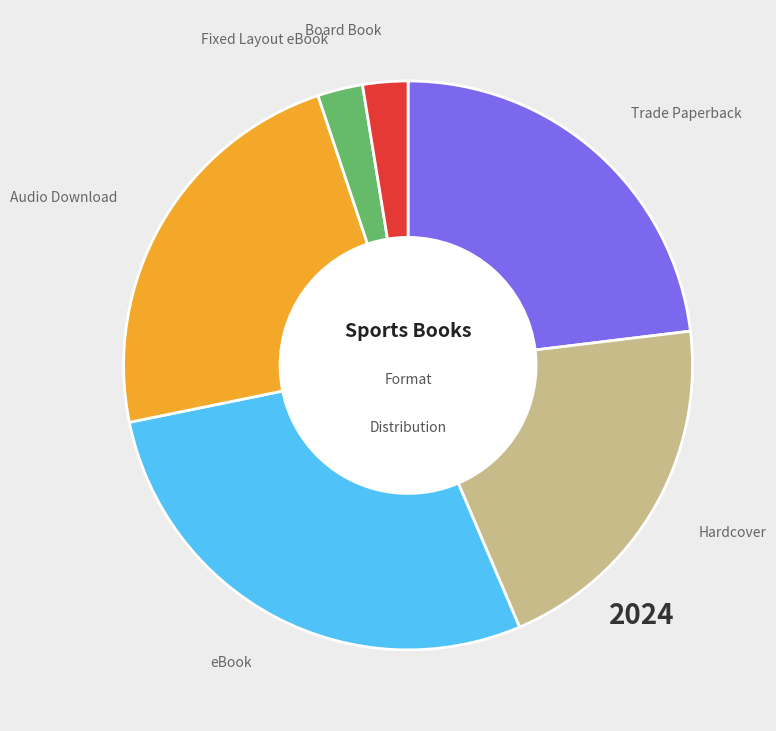

The Fixed Layout eBook slice represents 17% of the pie. True or false?

False